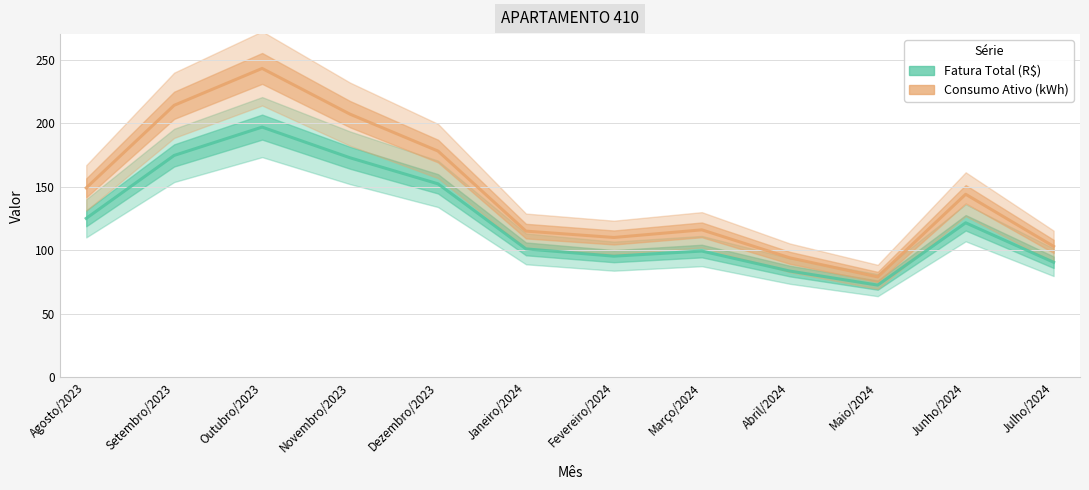

What value does the Fatura Total (R$) series have at Agosto/2023?

125.0